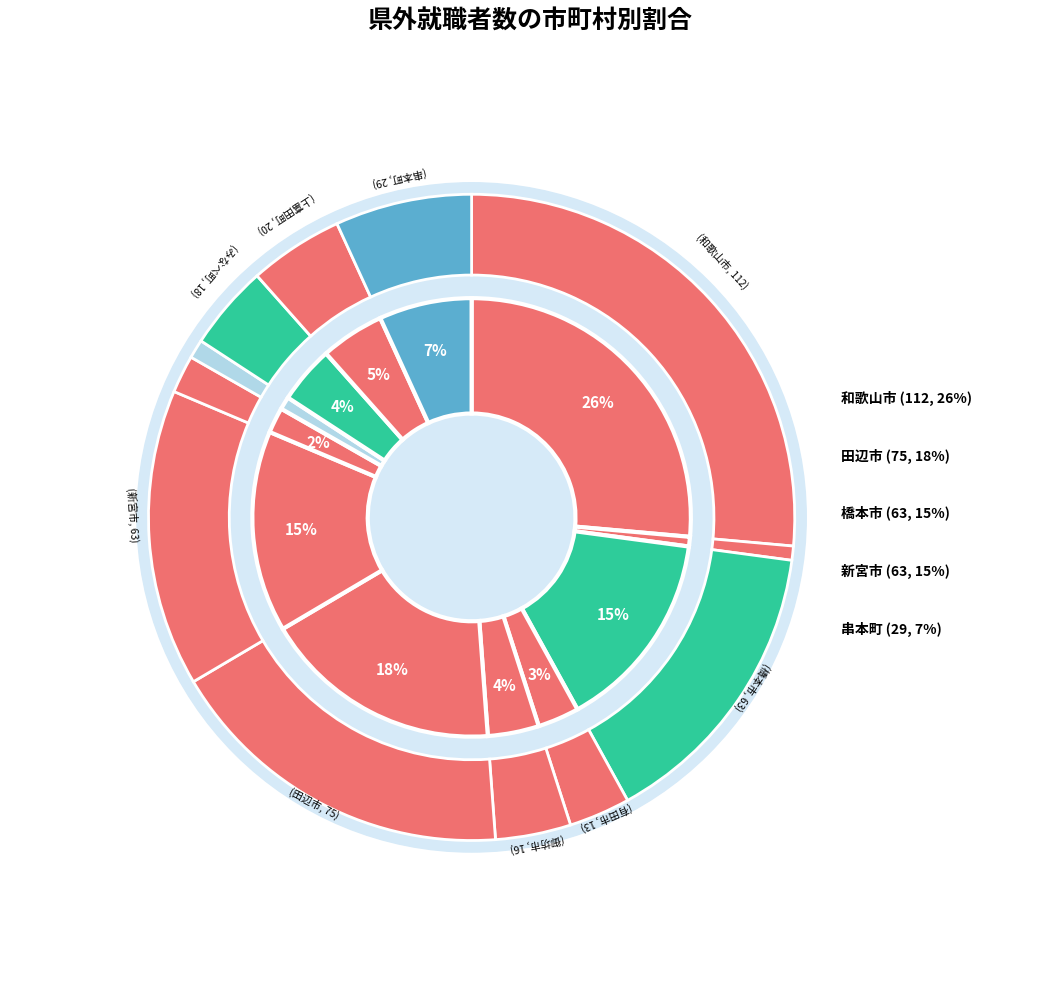

Rank the categories by value from highest to lowest.

和歌山市, 田辺市, 橋本市, 新宮市, 串本町, 上富田町, みなべ町, 御坊市, 有田市, 紀の川市, 岩出市, 海南市